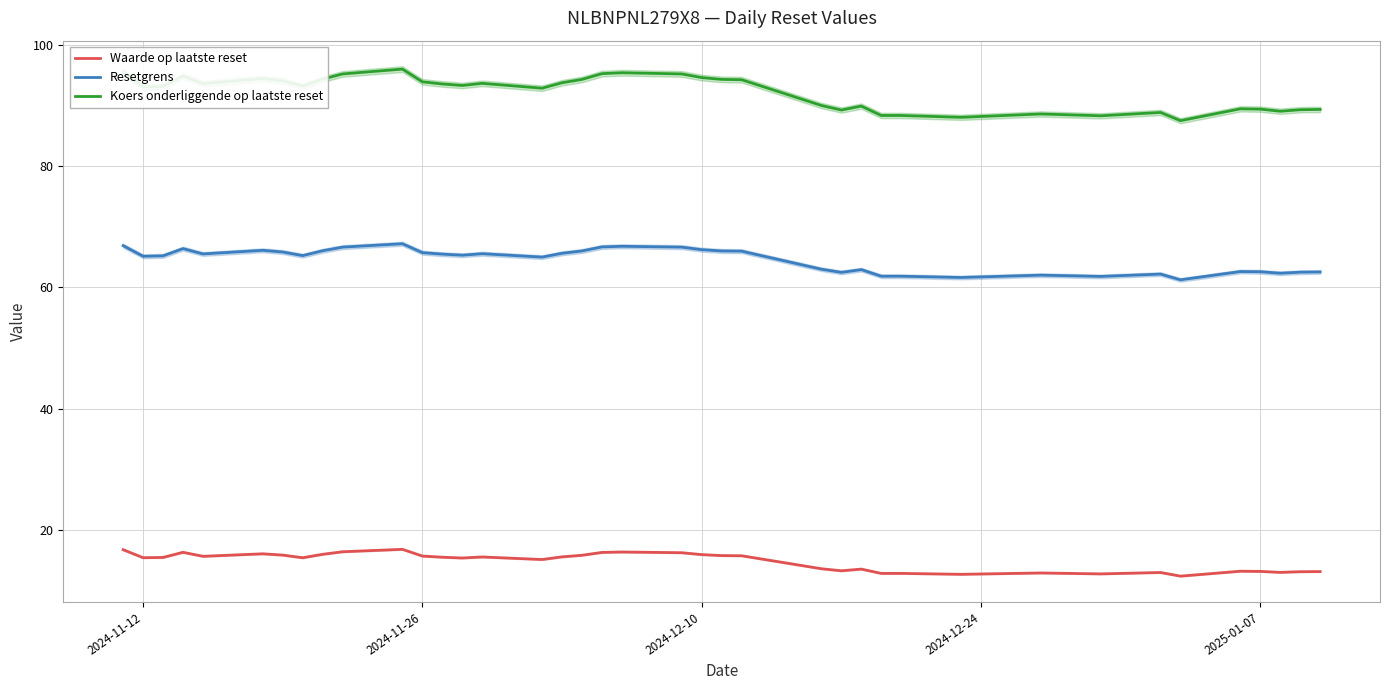

What is the lowest value of the Waarde op laatste reset series?

12.4